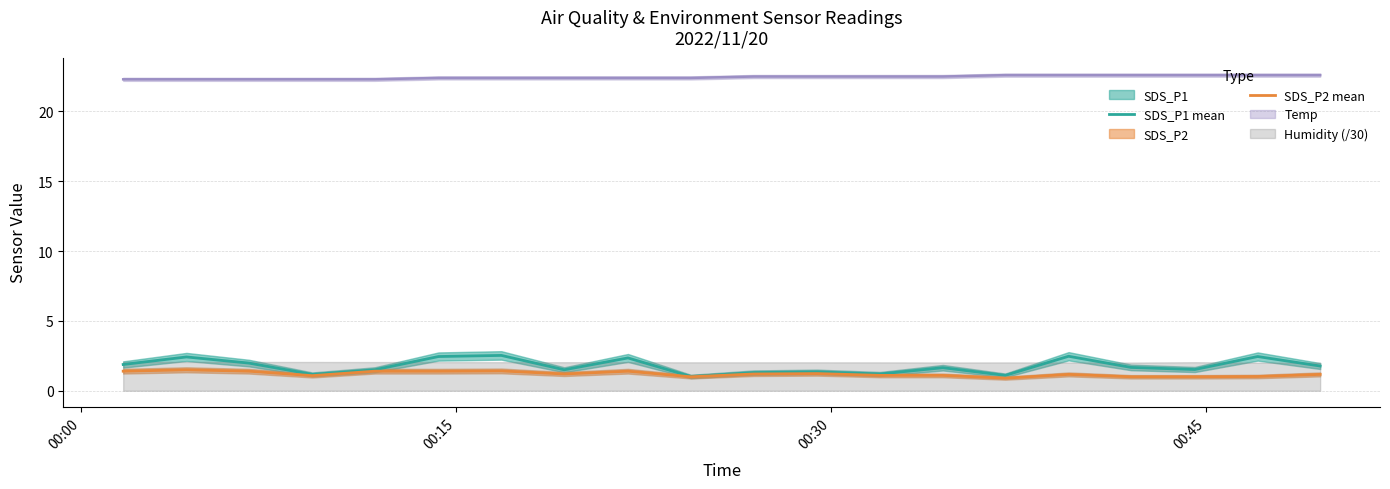

What is the difference between the highest and lowest values at 4?

0.1